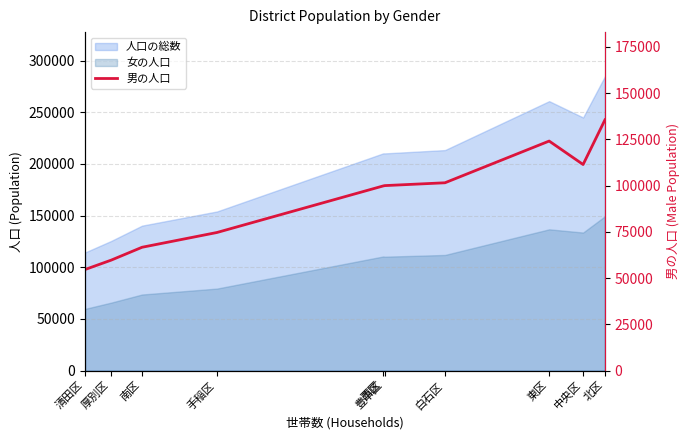

What is the difference between the maximum and minimum values?

80894